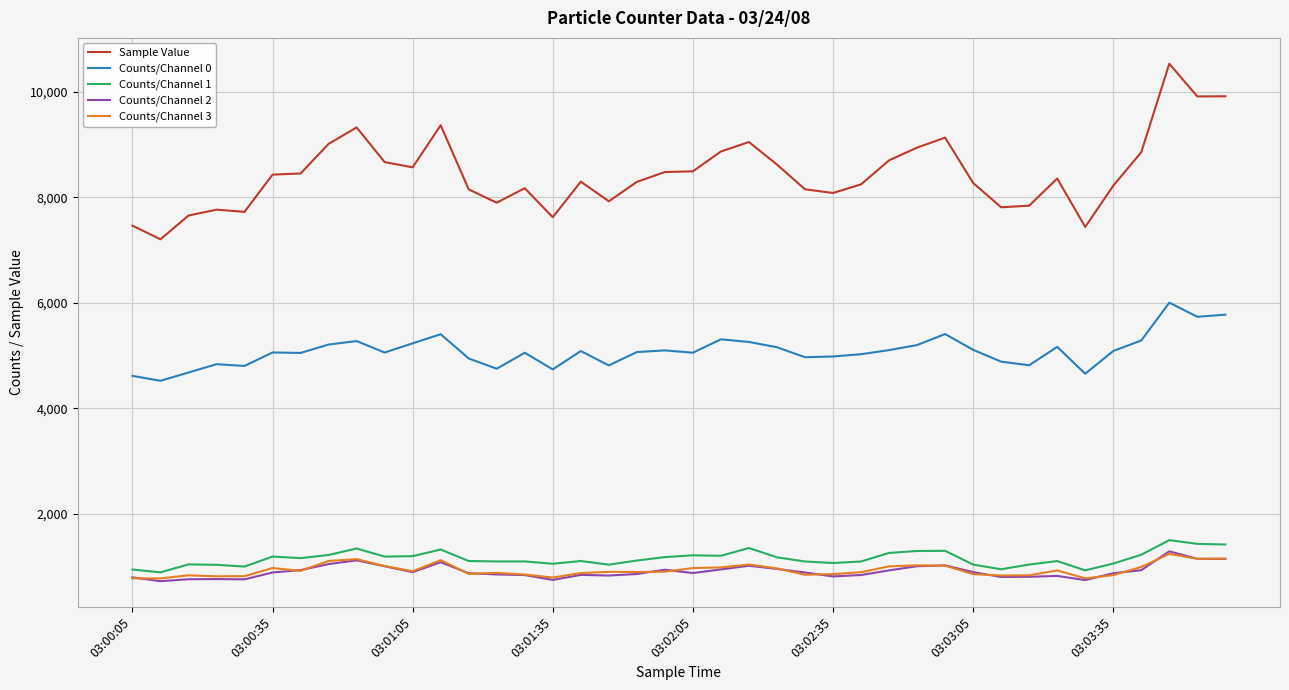

How many lines are shown in the chart?

5